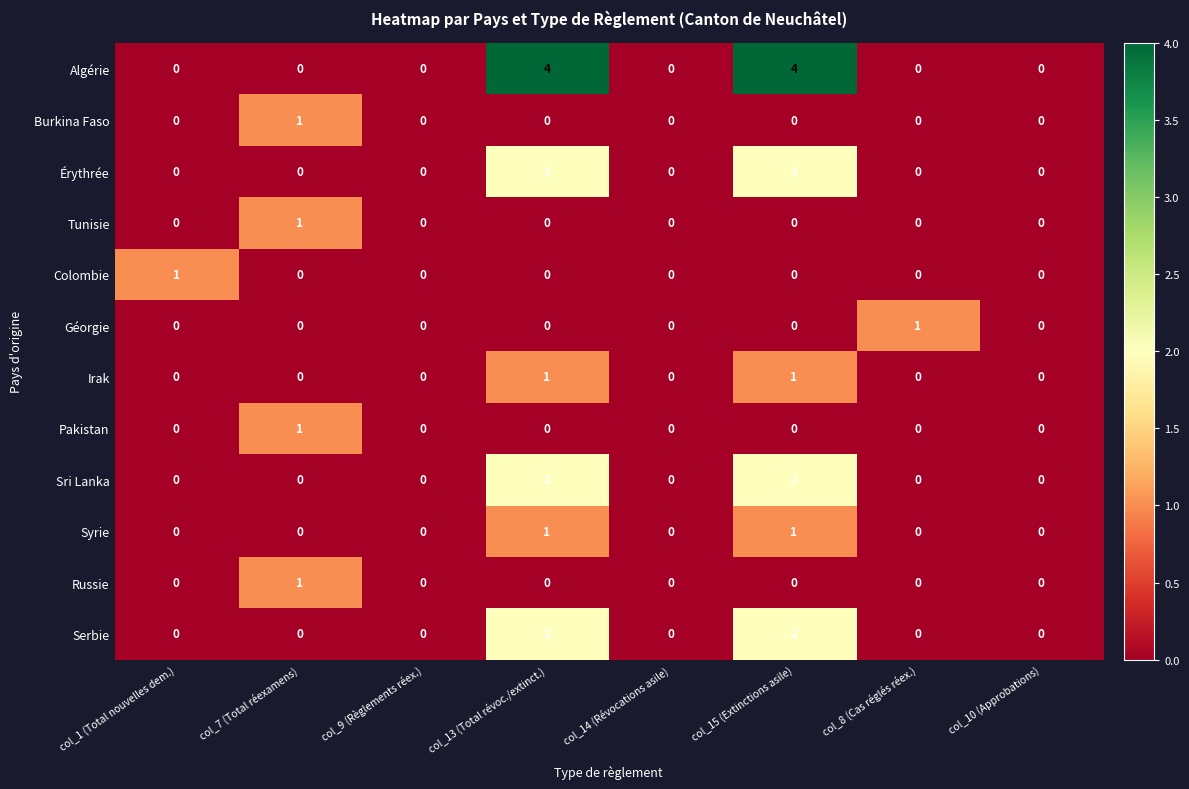

True or false: Pakistan has a value of 0 at col_8 (Cas réglés réex.).

True